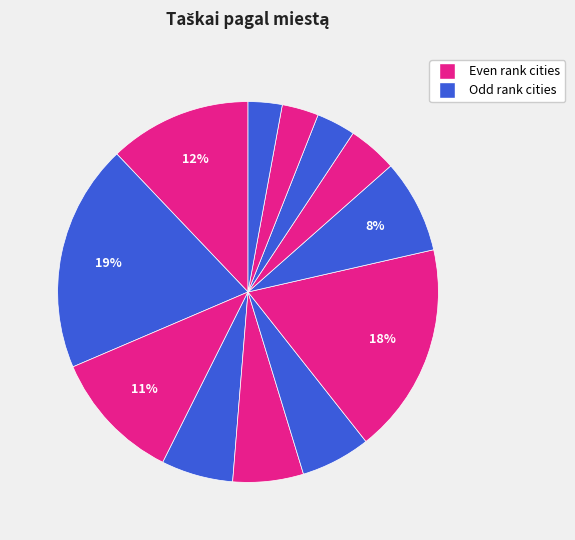

What is the largest slice in the pie chart?

Šalčininkai